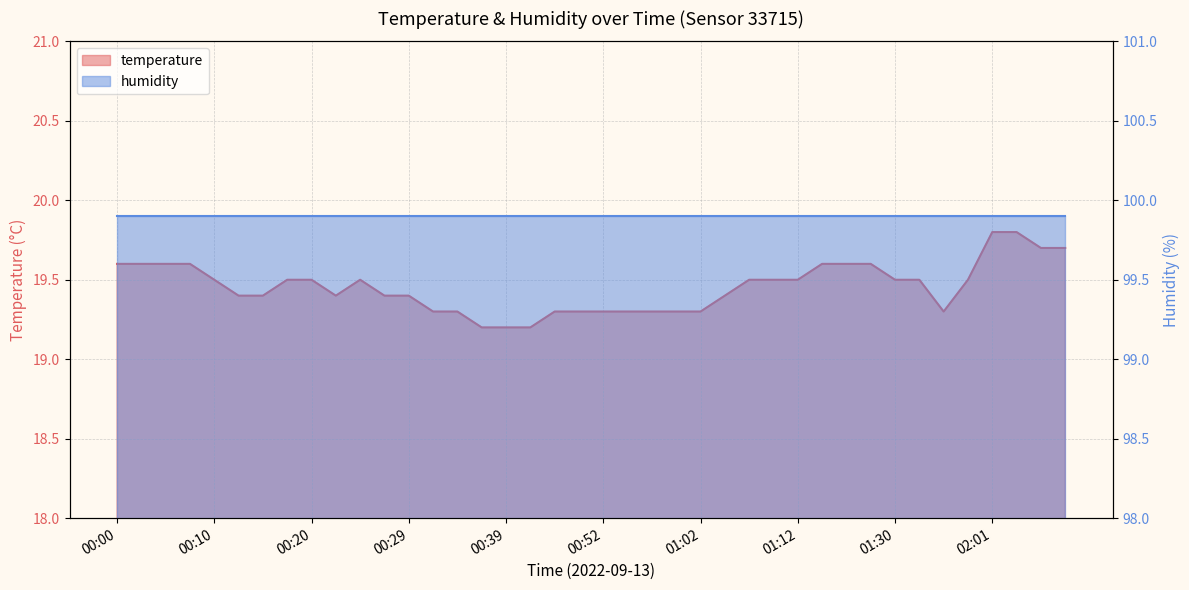

How many interior local valleys (lower than both neighbors) does the data have?

2